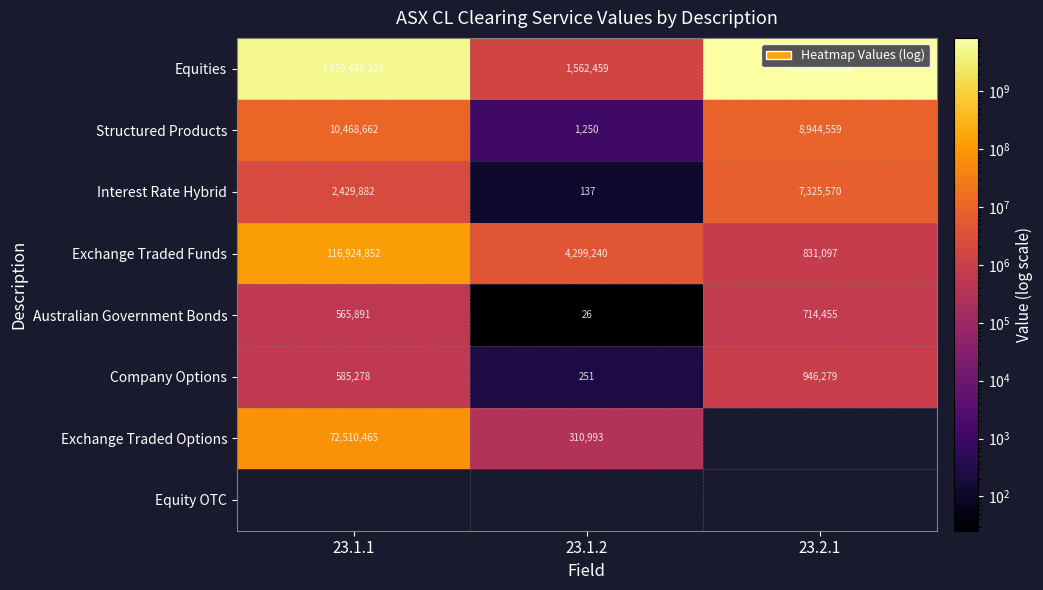

At which label is Australian Government Bonds closest to 357240?

23.1.1